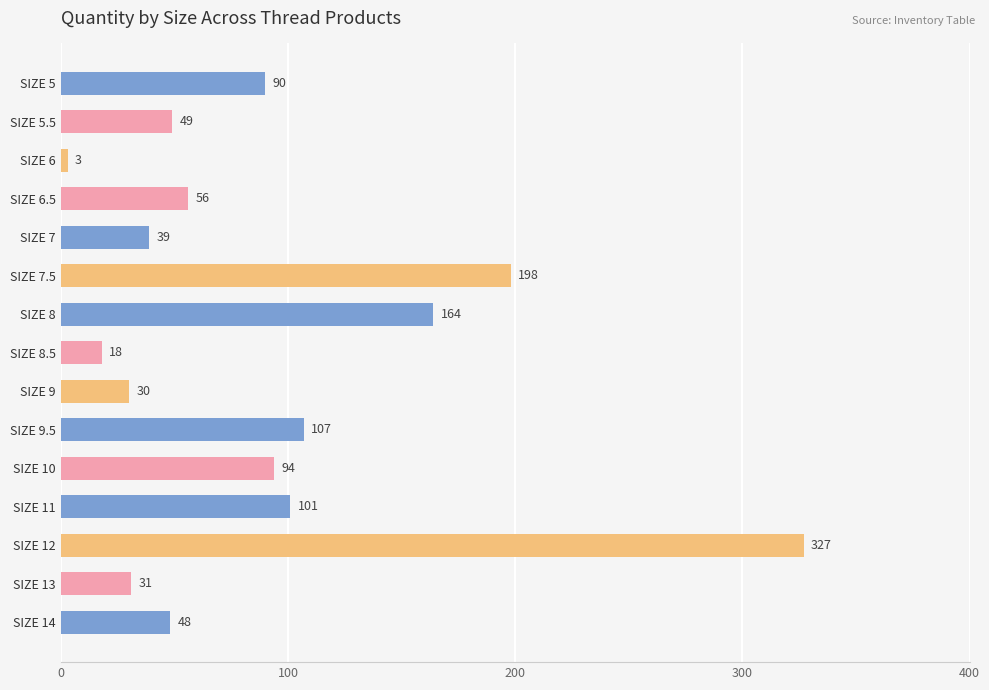

Does the chart contain stacked bars?

No